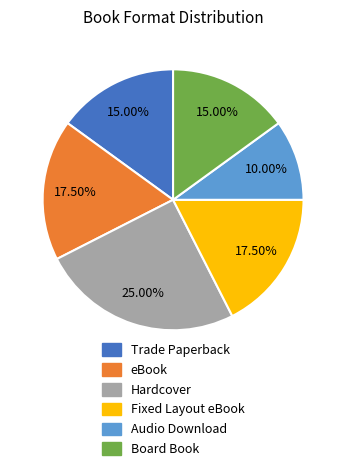

Is Hardcover the majority of the pie?

No